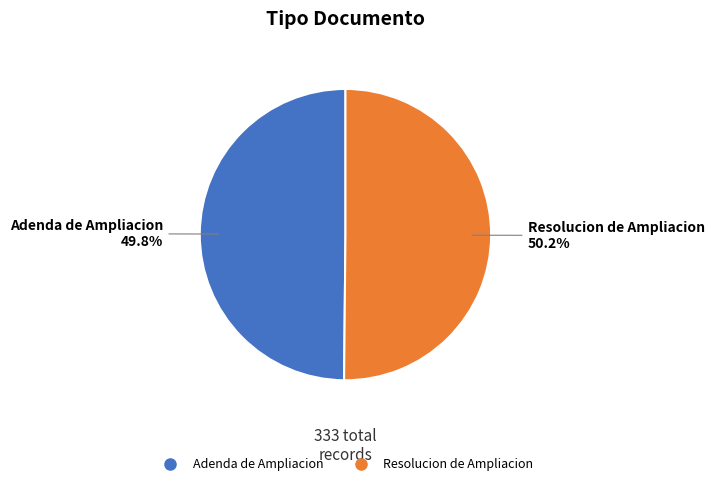

Approximately how many times larger is the value at Resolucion de Ampliacion compared to Adenda de Ampliacion?

1.0